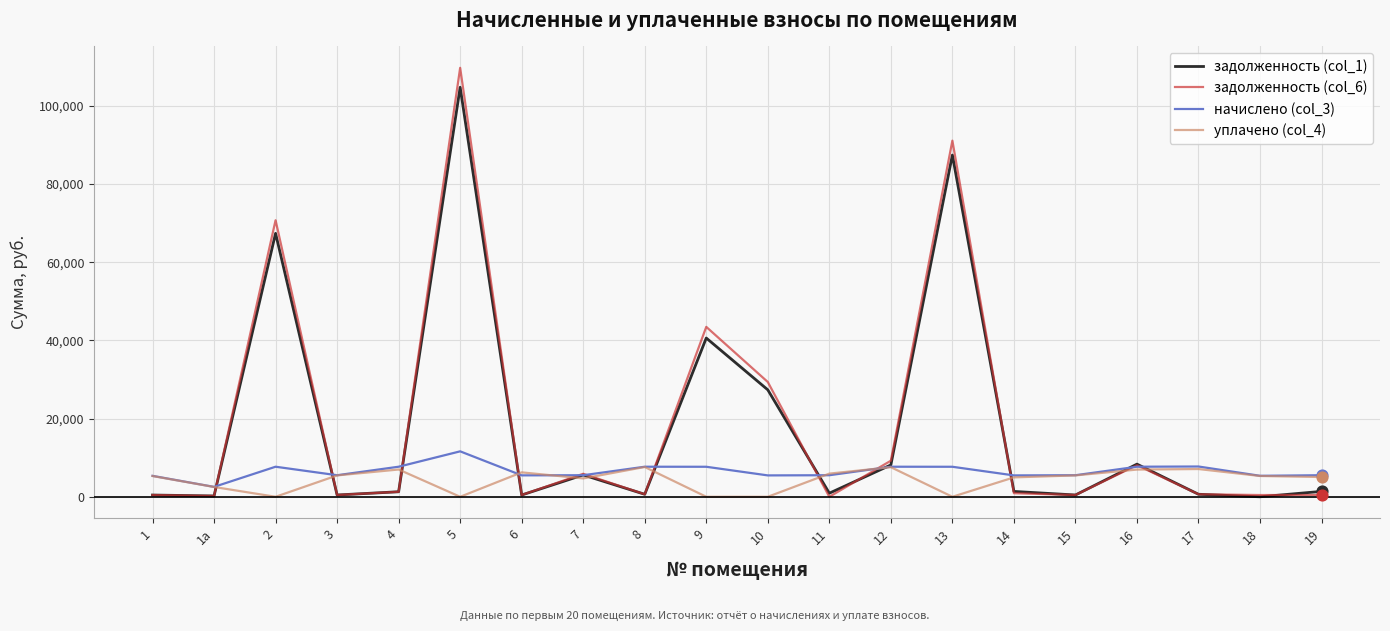

What is the maximum value shown in the chart?

109713.7